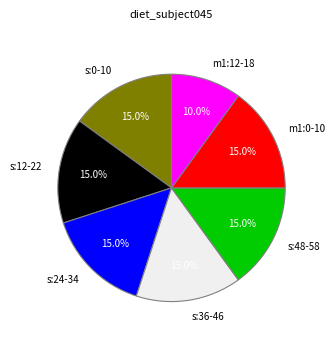

Approximately how many times larger is the value at s:0-10 compared to s:24-34?

1.0